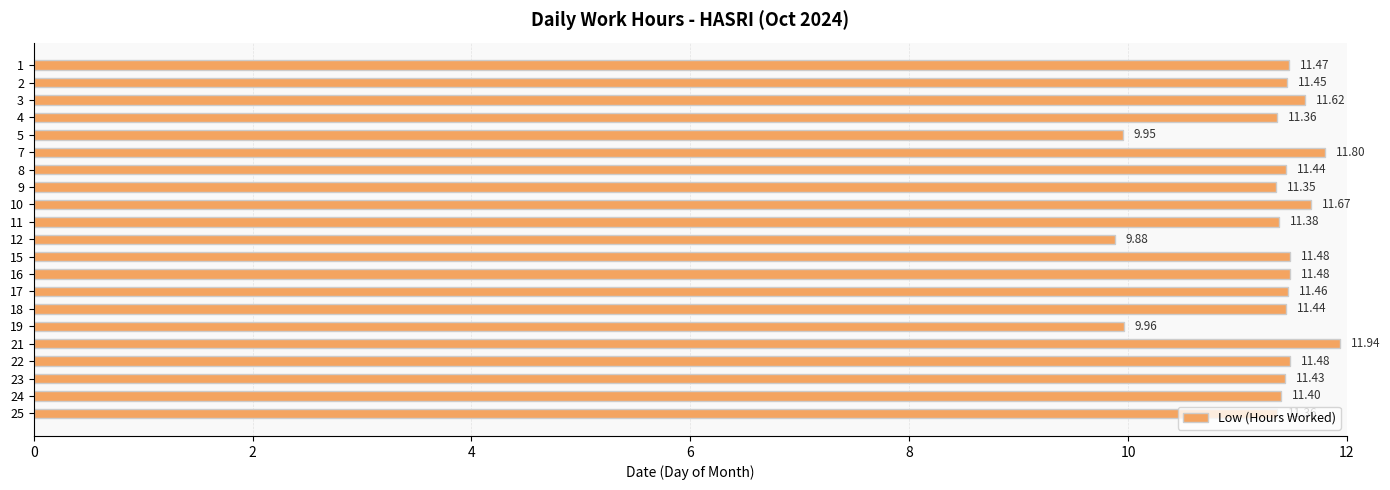

What is the difference between the maximum and minimum values?

2.1